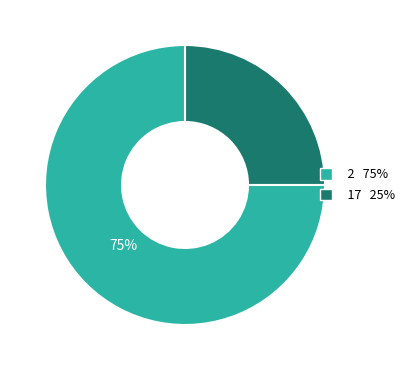

Does any single category account for the majority?

Yes